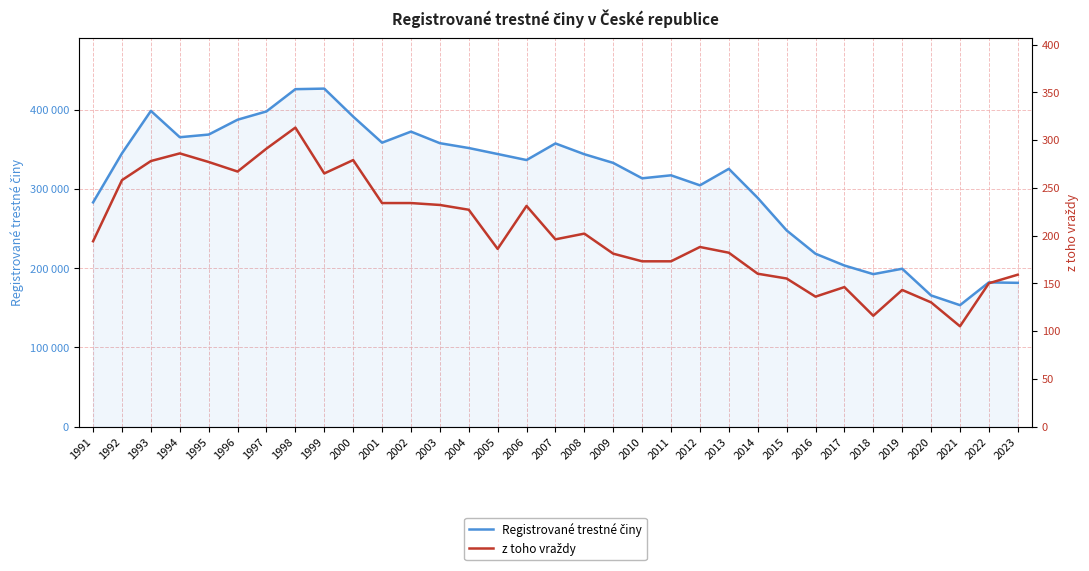

At which label is Registrované trestné činy closest to 289929?

2014